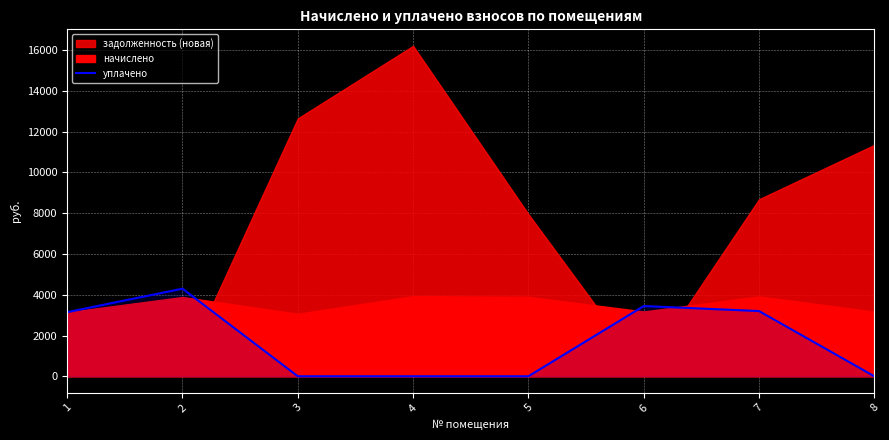

Where is the data nearest to the value 2149?

1